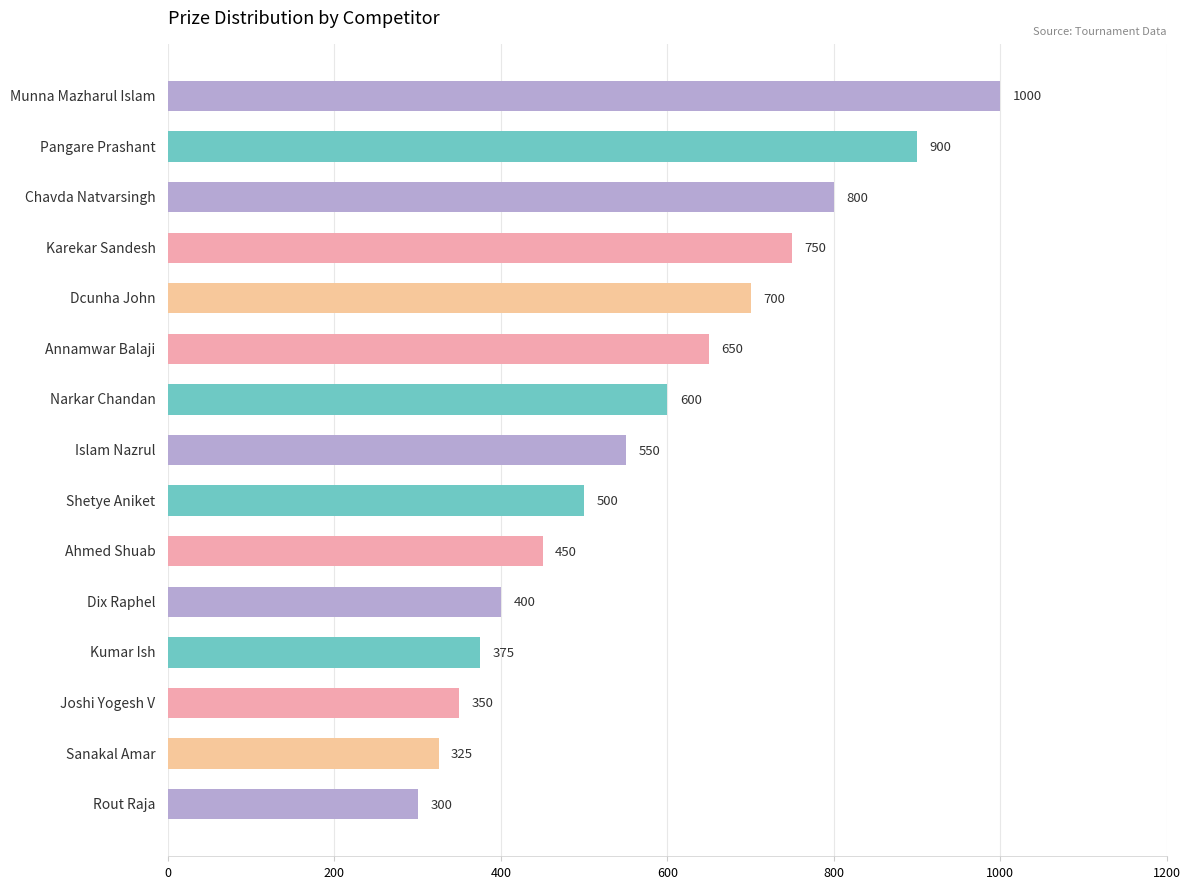

What is the difference between the maximum and minimum values?

700